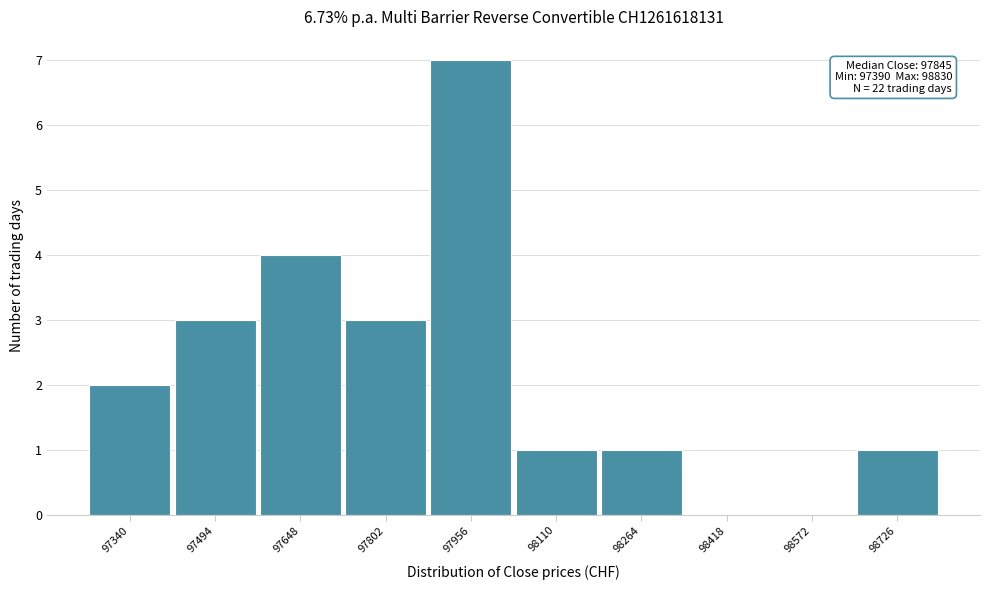

Reading left to right, extract all data points from this chart.

97340=2	97494=3	97648=4	97802=3	97956=7	98110=1	98264=1	98418=0	98572=0	98726=1